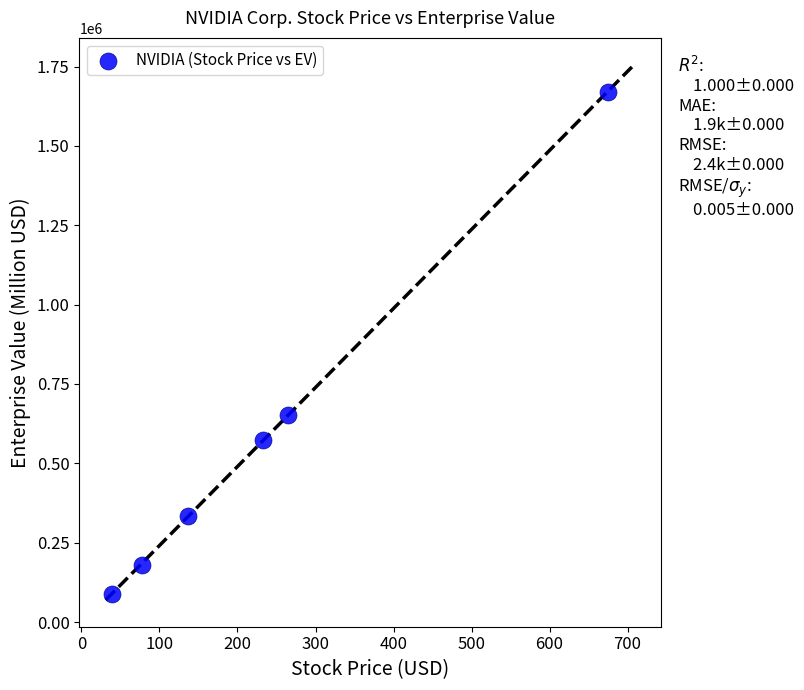

What Y value in the scatter plot is closest to 879741?

653708